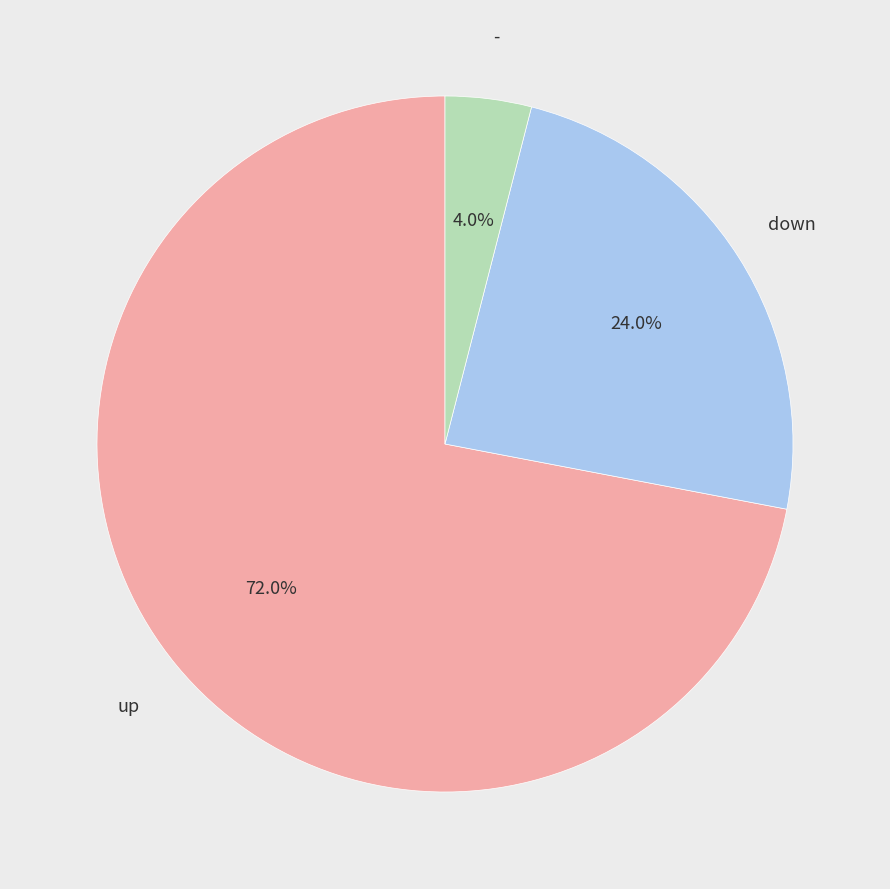

Rank the categories by value from highest to lowest.

up, down, -